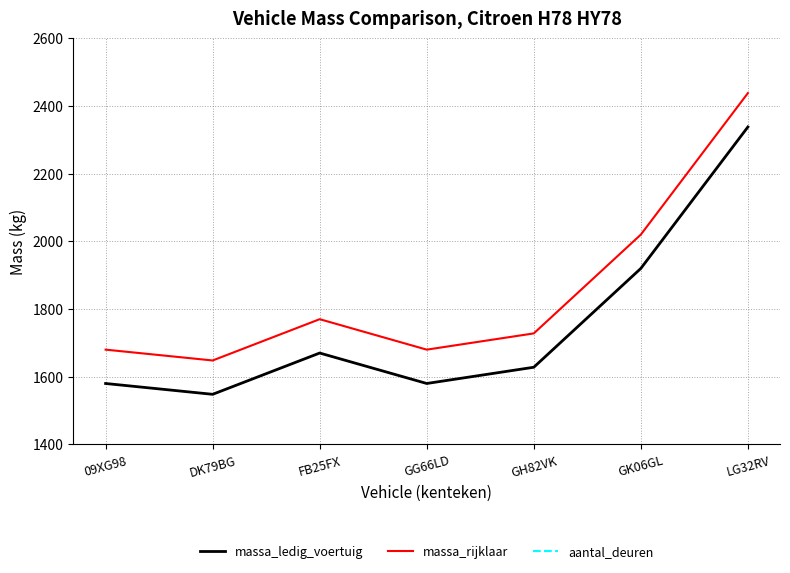

True or false: massa_ledig_voertuig has a value of 2777 at 09XG98.

False